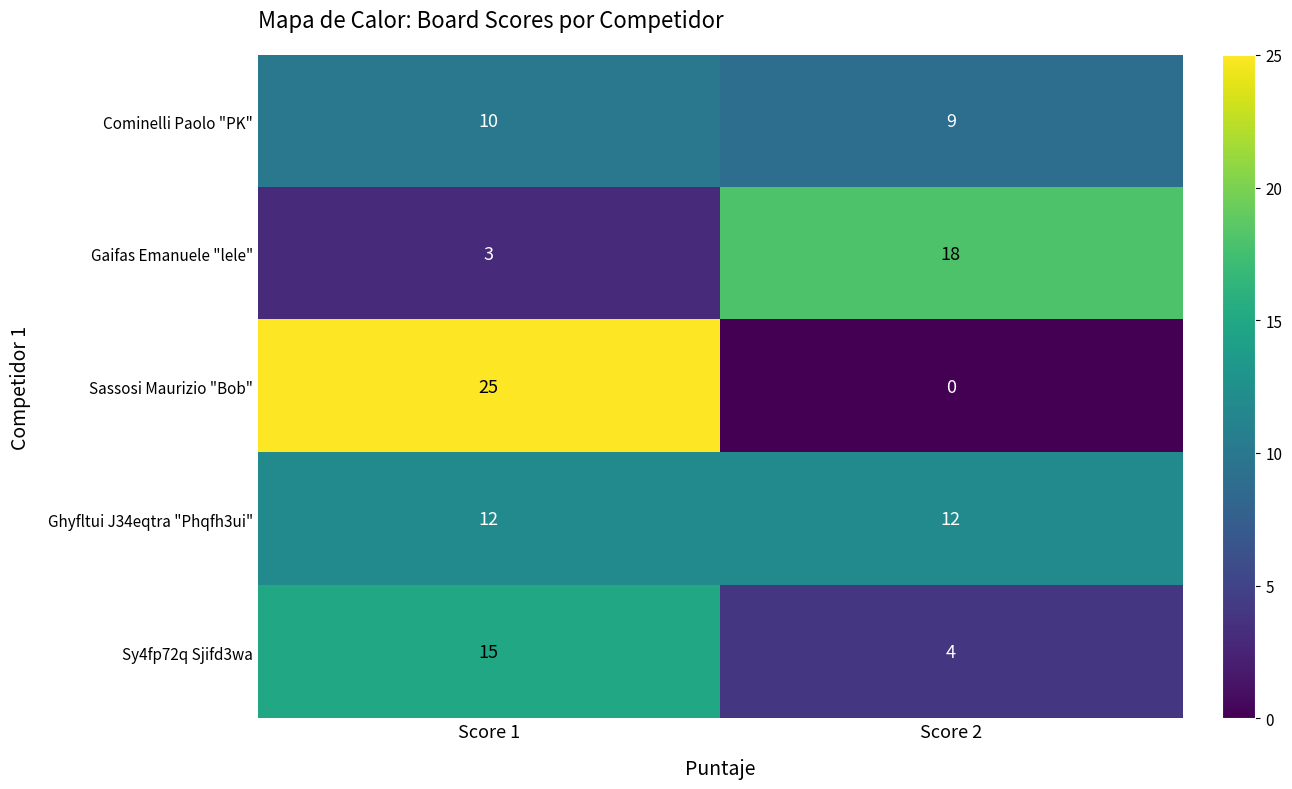

Which series has the widest spread of values?

Sassosi Maurizio "Bob"